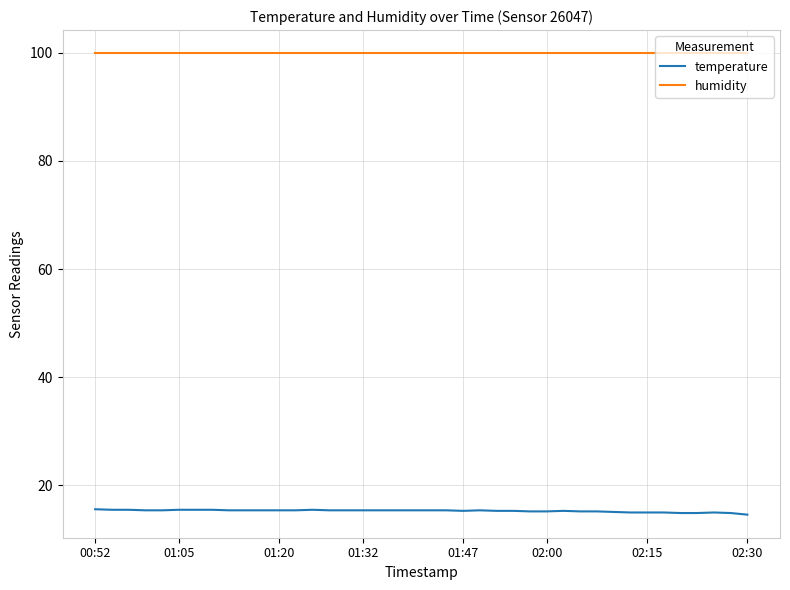

Which series has the largest total across all categories?

humidity